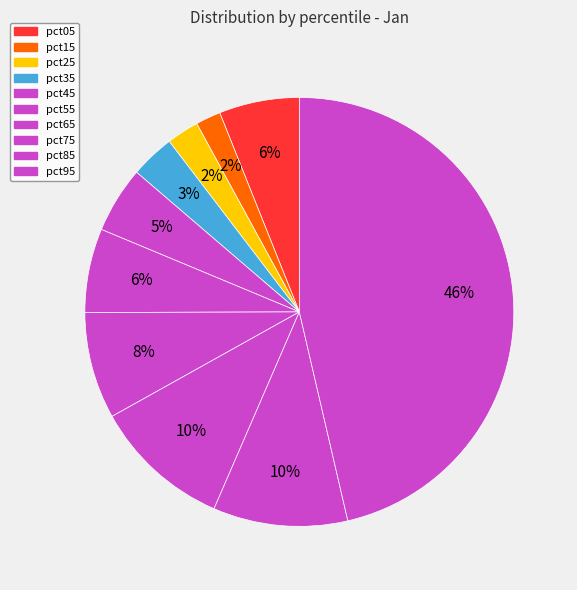

Which category has the smallest portion of the pie?

pct15